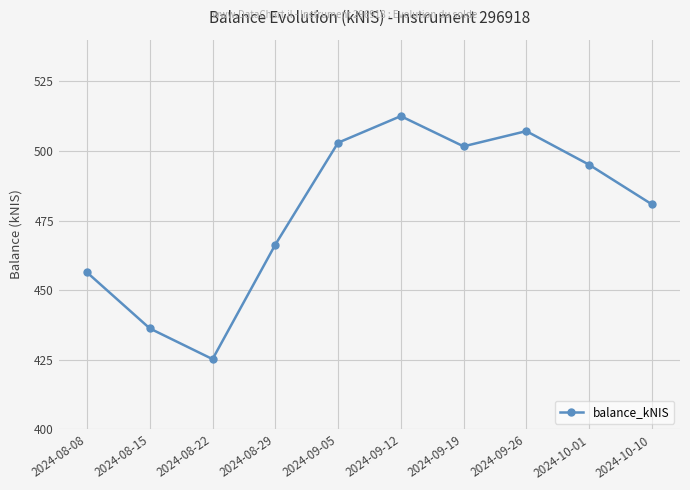

Rank the categories by value from lowest to highest.

2024-08-22, 2024-08-15, 2024-08-08, 2024-08-29, 2024-10-10, 2024-10-01, 2024-09-19, 2024-09-05, 2024-09-26, 2024-09-12